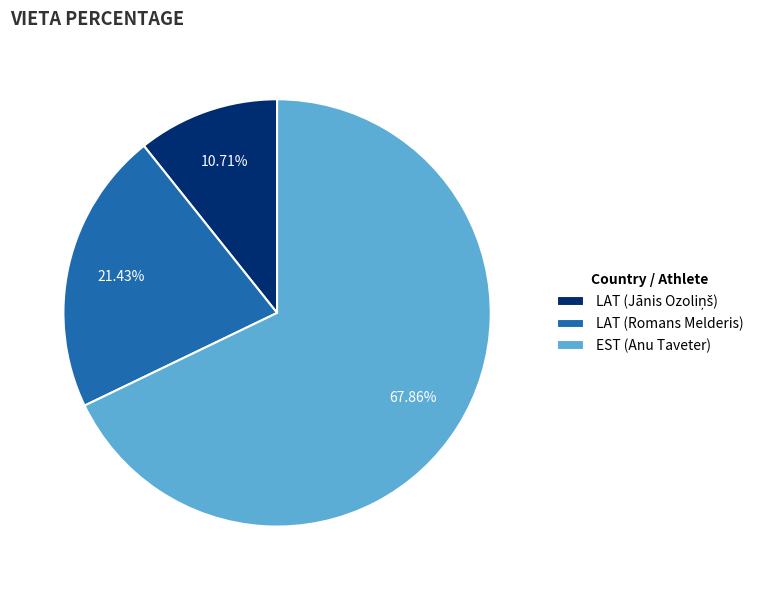

Combined, do EST (Anu Taveter) and LAT (Romans Melderis) account for over 50%?

Yes